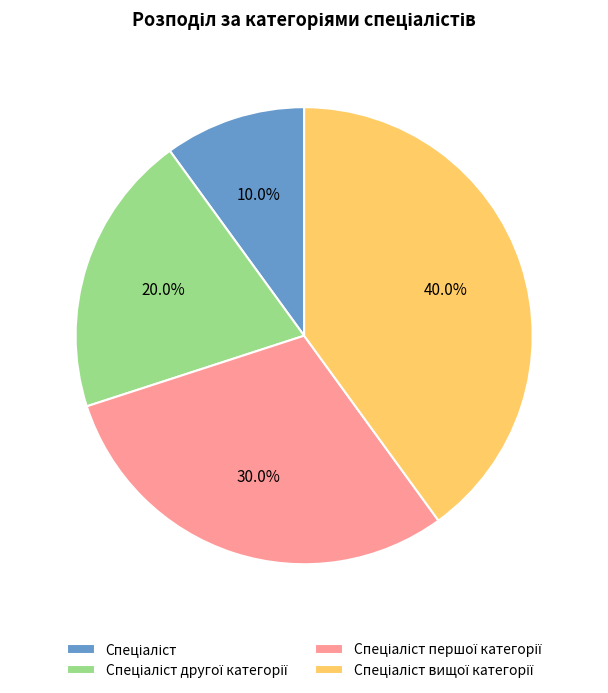

Is there any slice that represents more than half of the pie?

No